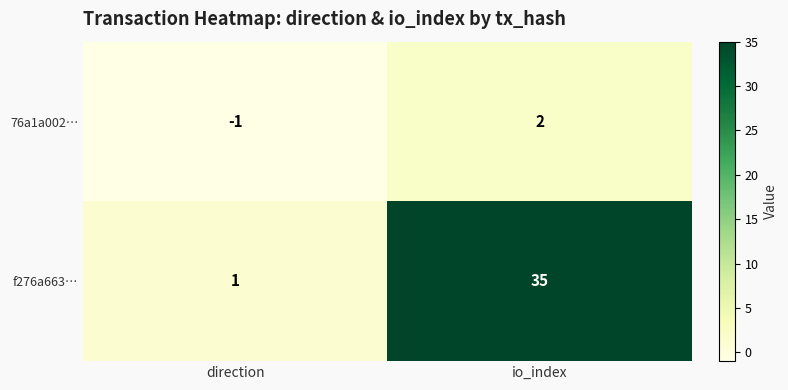

The value of 76a1a002… at io_index is 2. True or false?

True